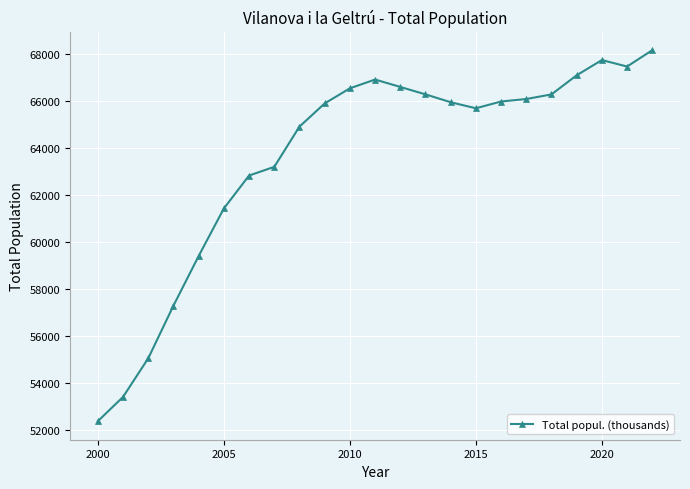

What is the average value?

63587